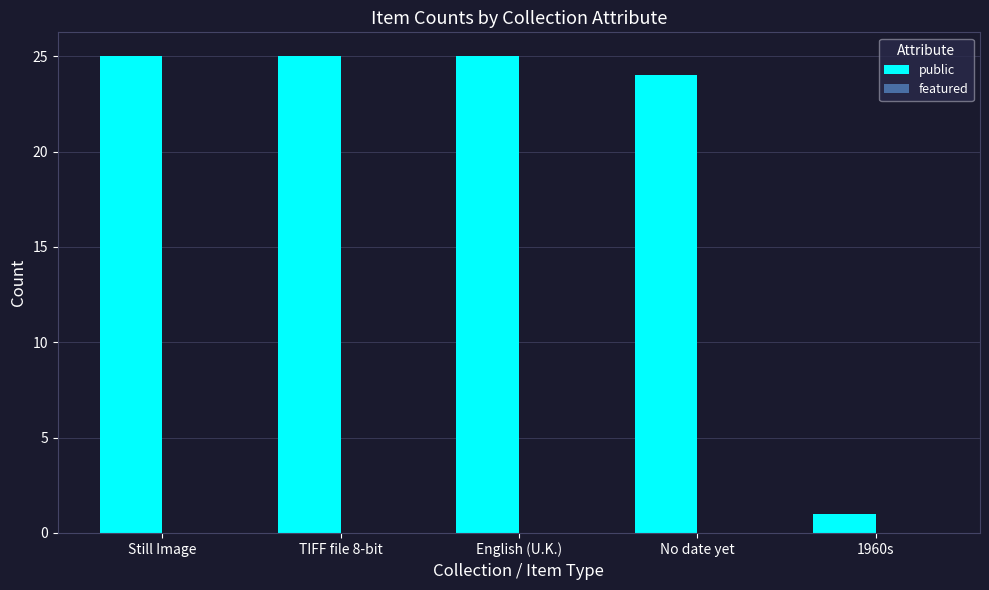

Reading left to right, extract all data points from this chart.

Still Image=25	TIFF file 8-bit=25	English (U.K.)=25	No date yet=24	1960s=1